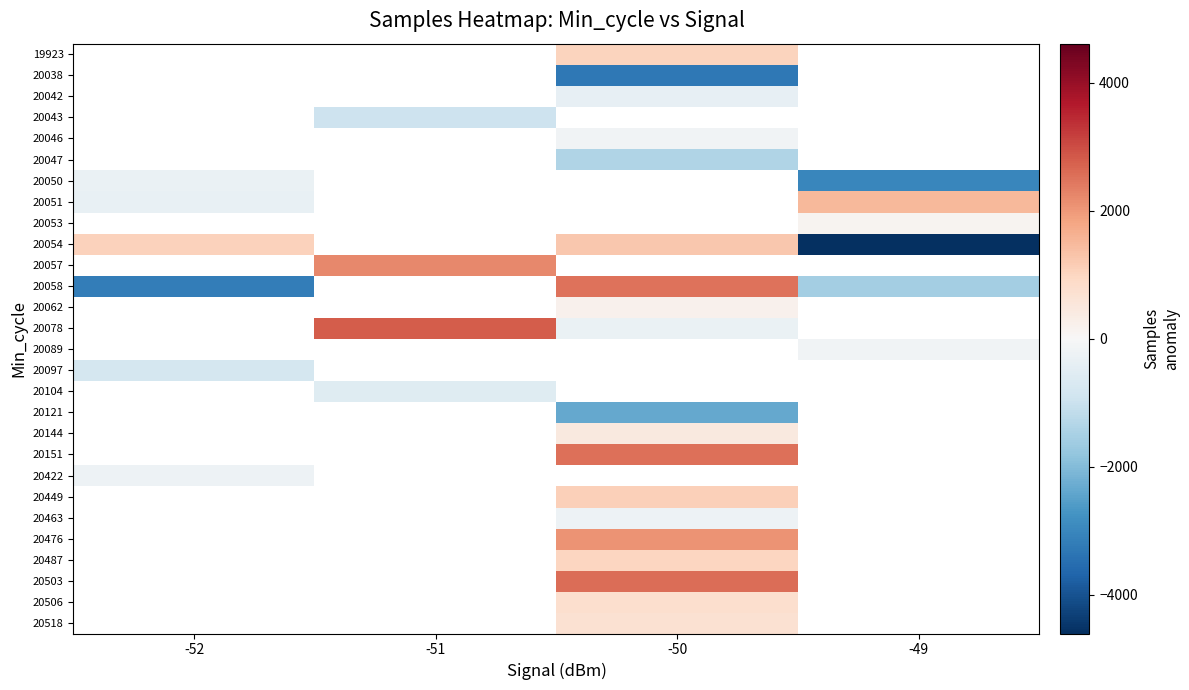

What is the greatest value displayed?

2778.1